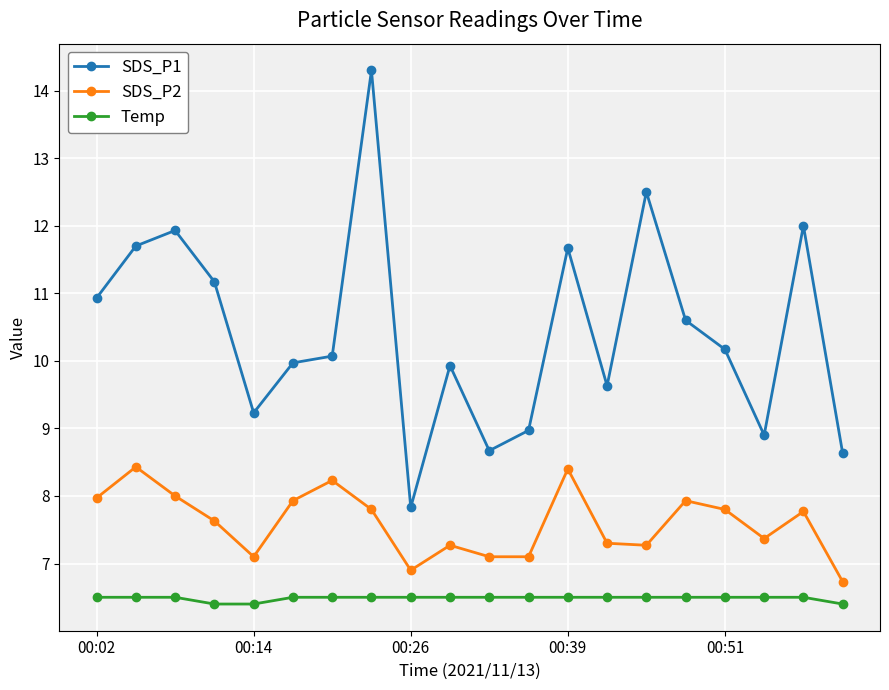

What is the highest value of the SDS_P2 series?

8.4